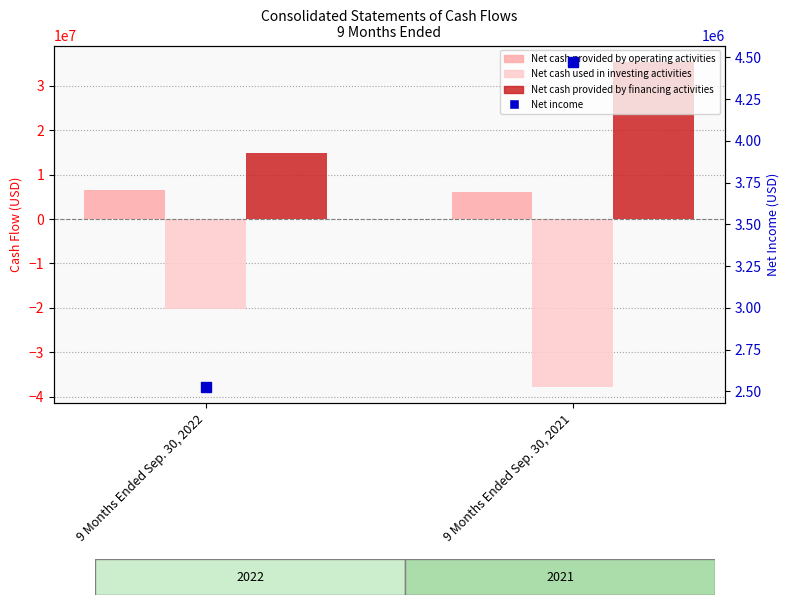

Which series has the largest range (max minus min)?

Net cash provided by financing activities